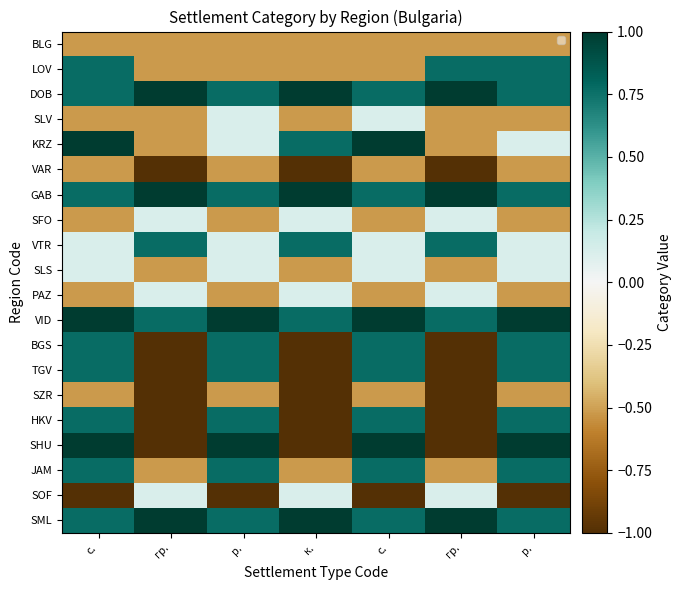

Which series has the widest spread of values?

SHU